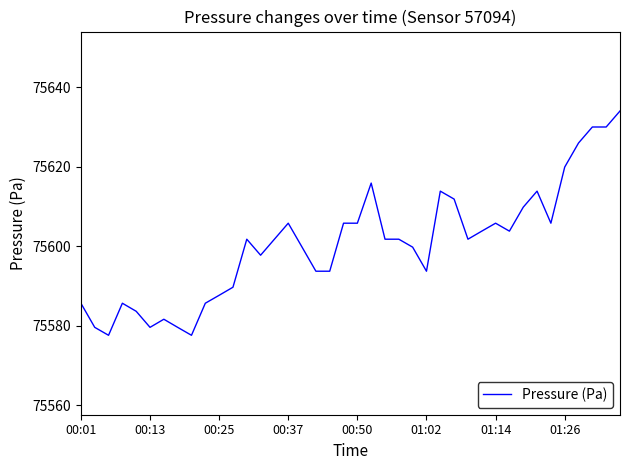

Reading right to left, extract all data points from this chart.

75634.1	75630.0	75630.0	75626.0	75619.9	75605.8	75613.9	75609.8	75603.8	75605.8	75603.8	75601.8	75611.9	75613.9	75593.7	75599.8	75601.8	75601.8	75615.9	75605.8	75605.8	75593.7	75593.7	75599.8	75605.8	75601.8	75597.8	75601.8	75589.7	75587.7	75585.7	75577.6	75579.6	75581.6	75579.6	75583.6	75585.7	75577.6	75579.6	75585.7